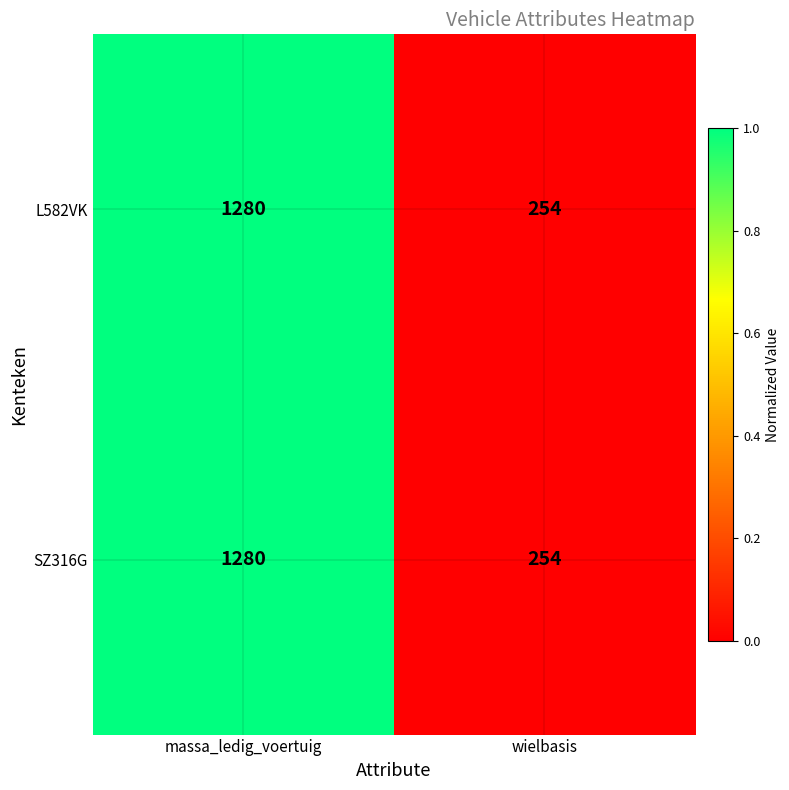

What is the difference between the L582VK values at wielbasis and massa_ledig_voertuig?

1026